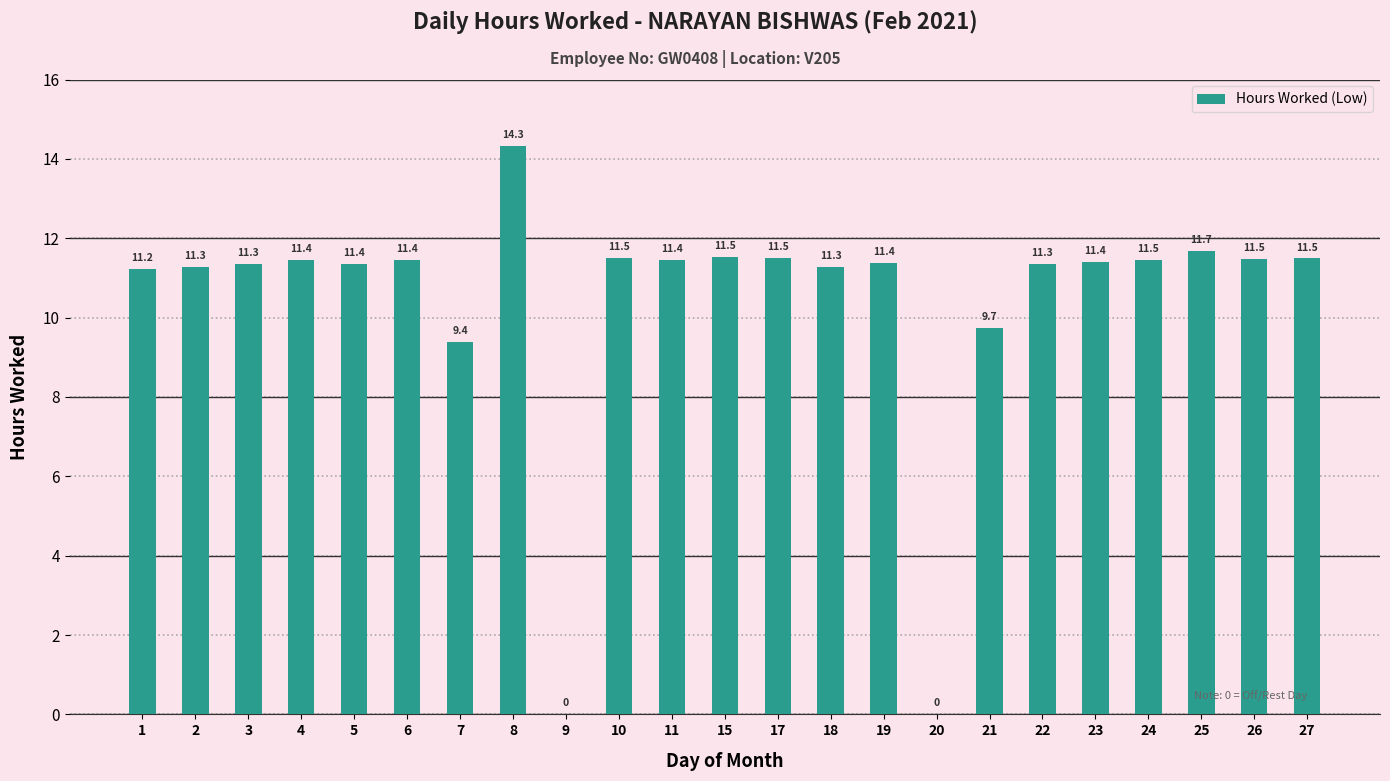

True or false: the data shows 11.5 at 15.

True